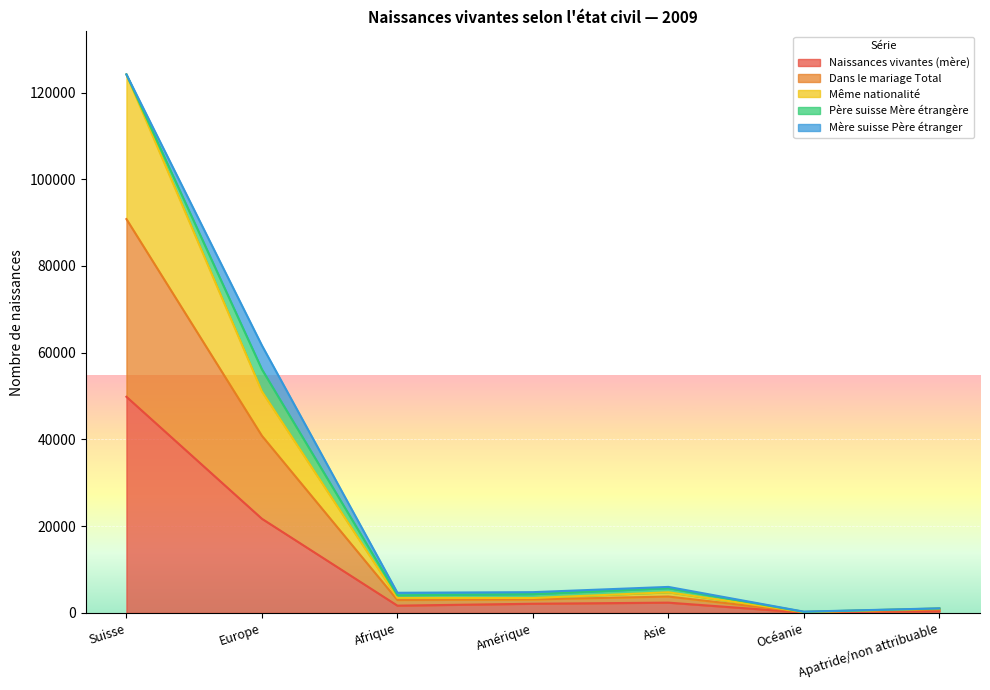

What position from the left is Apatride/non attribuable?

7